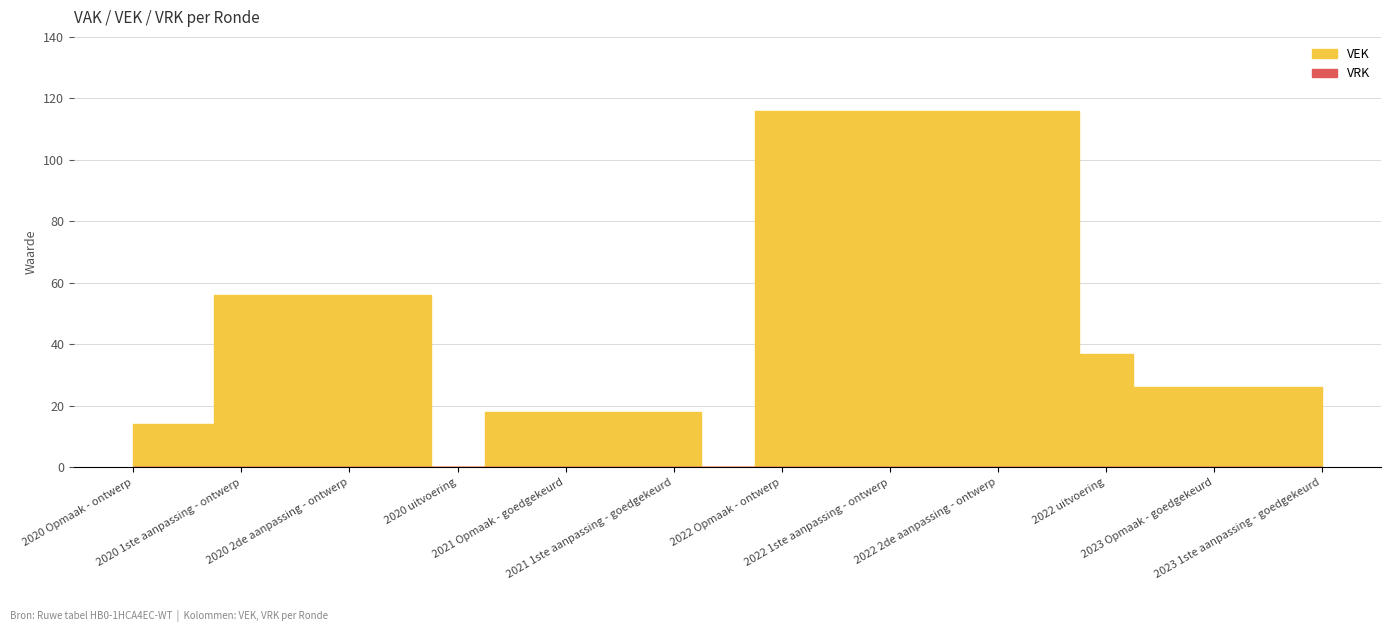

The value of VEK at 2022 uitvoering is 18. True or false?

False